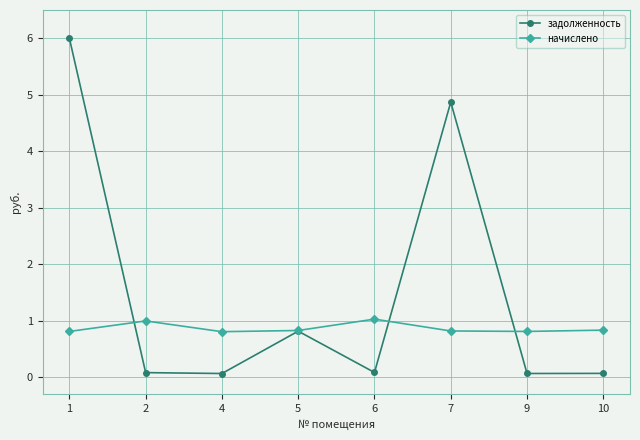

How many interior local peaks does the задолженность series have?

2